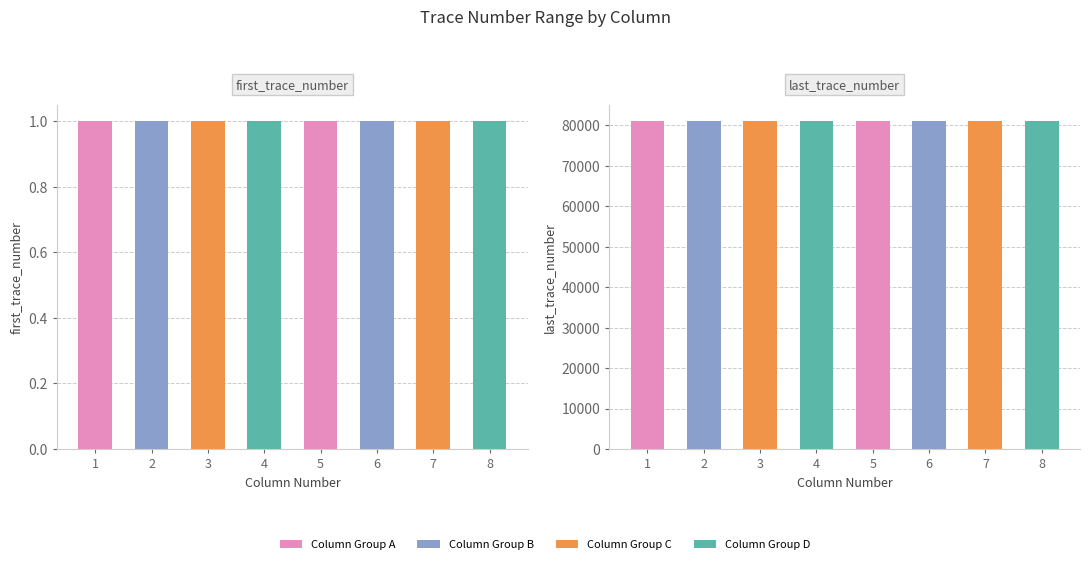

At which category is the sum across all series the highest?

1